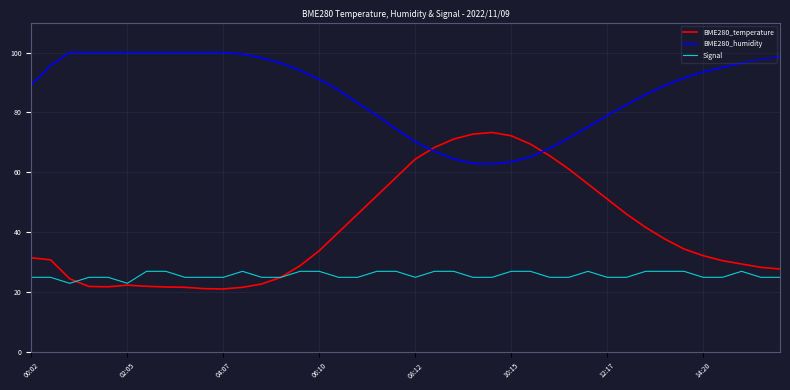

Which series has the largest total across all categories?

BME280_humidity